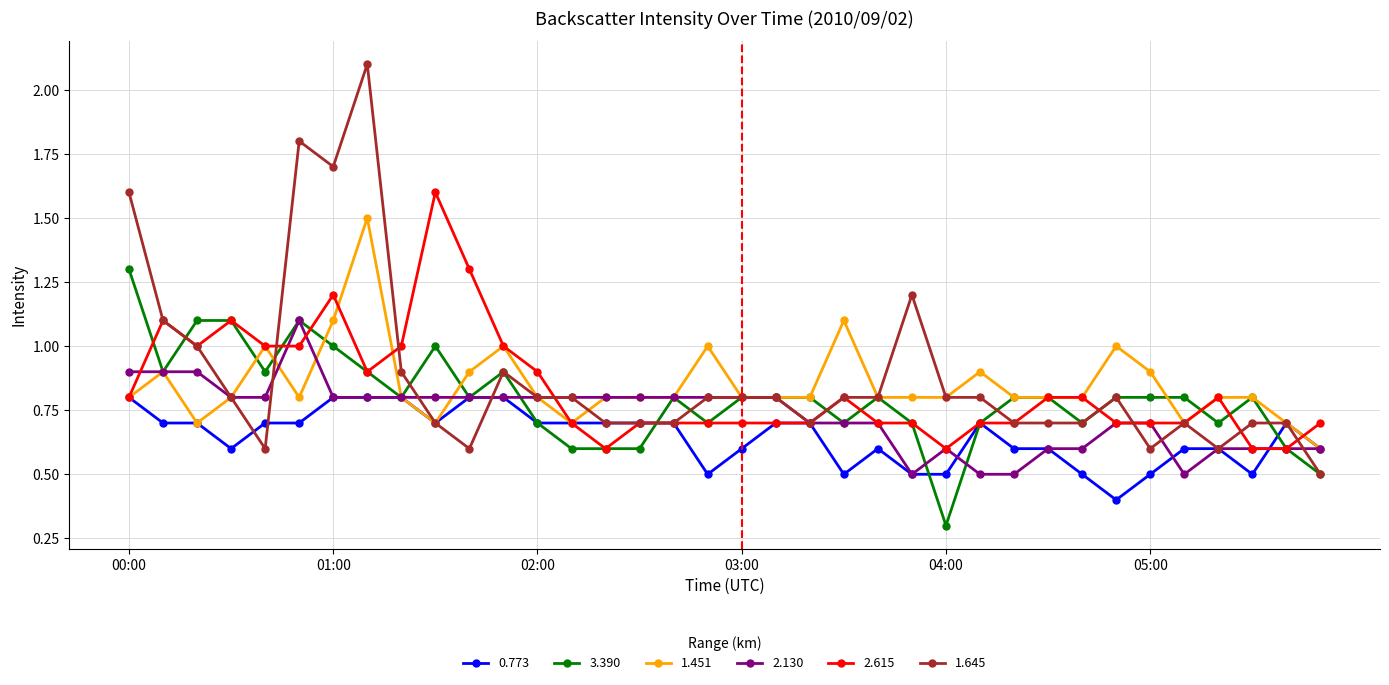

Which series has the largest range (max minus min)?

1.645